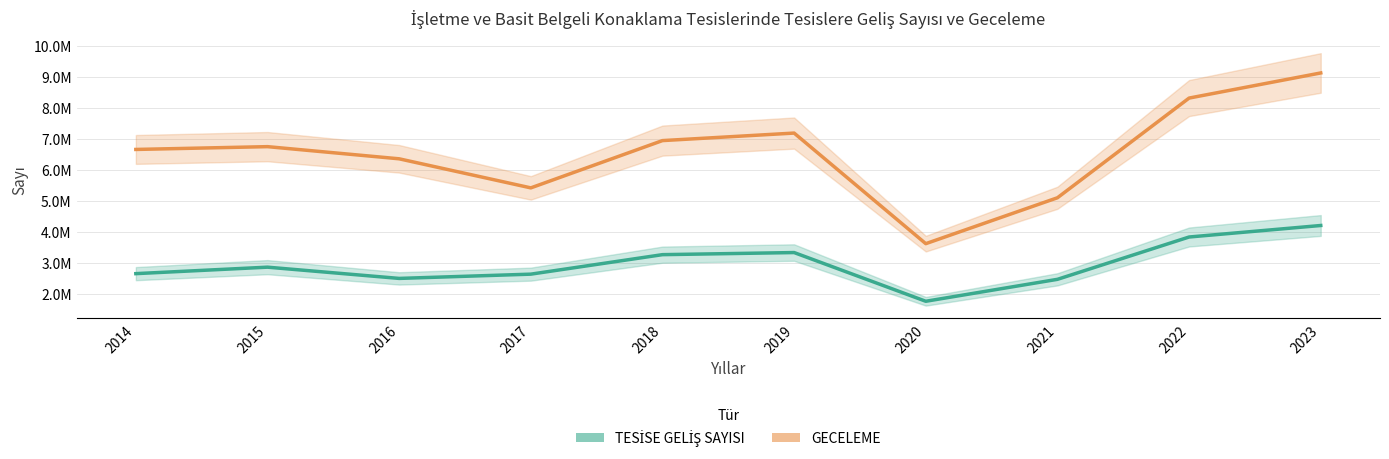

Which series has the largest range (max minus min)?

GECELEME